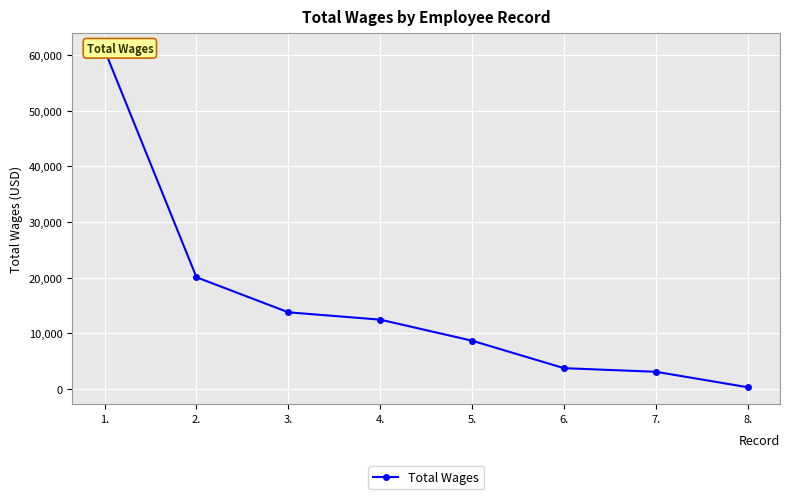

What is the value of the 6th point from the left?

3699